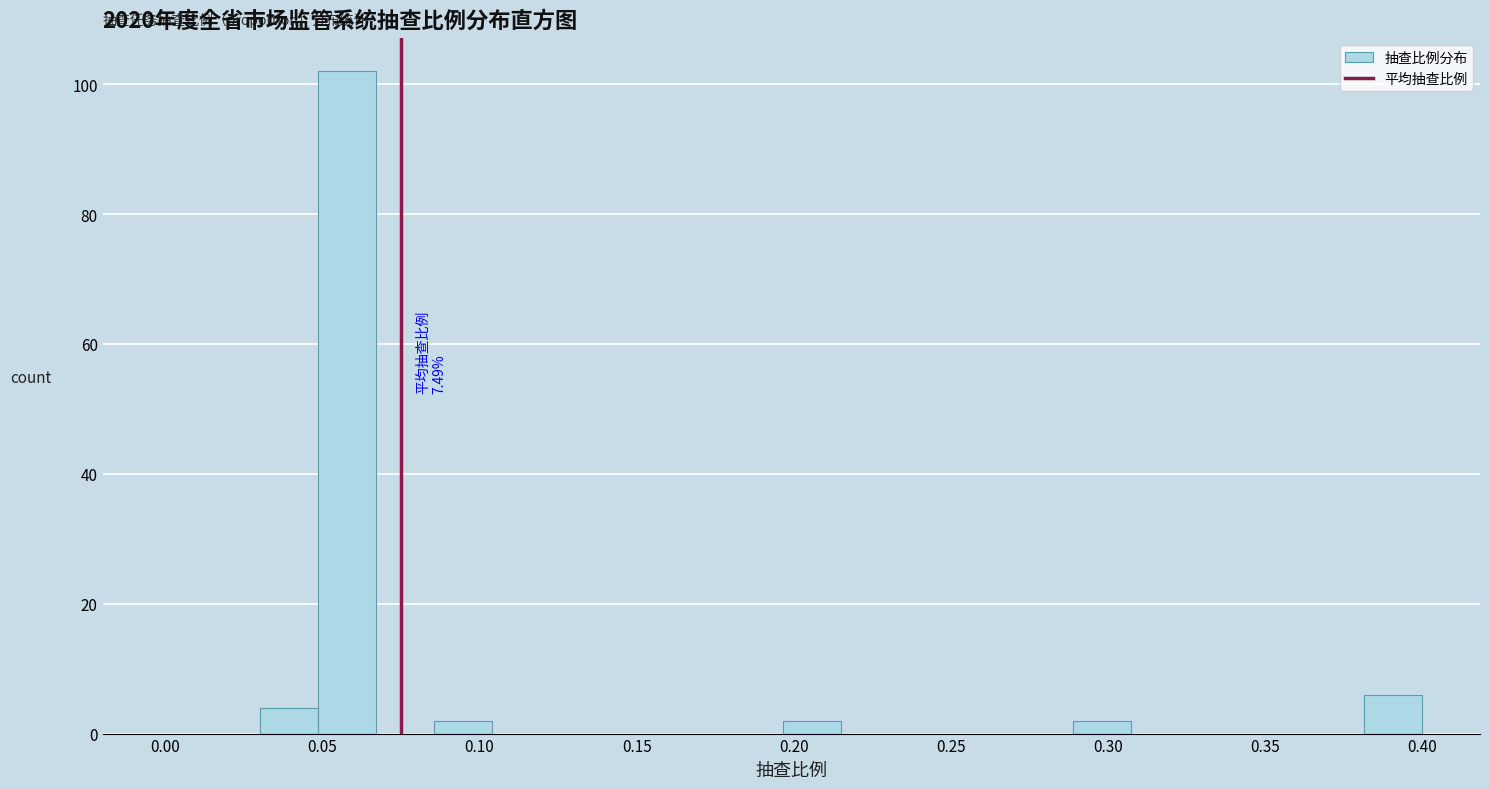

Around what value on the x-axis is the tallest bar? Give the approximate position of its centre, as read against the axis.

0.060